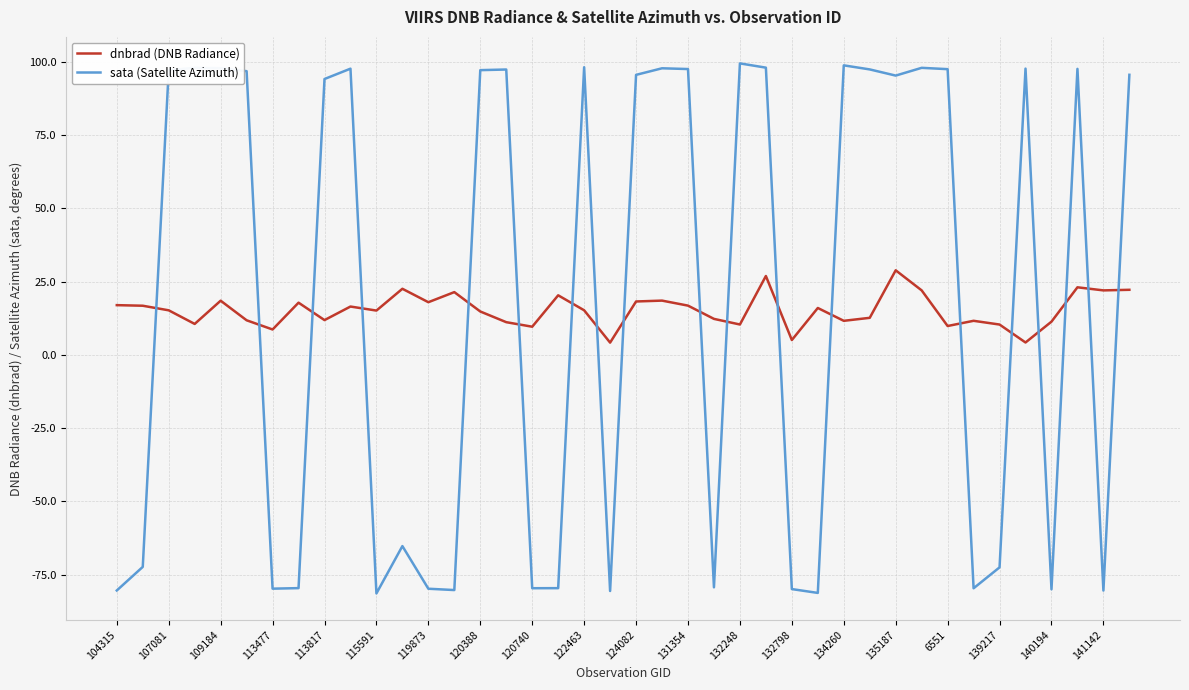

Rank the series by their average value, from highest to lowest.

sata (Satellite Azimuth), dnbrad (DNB Radiance)